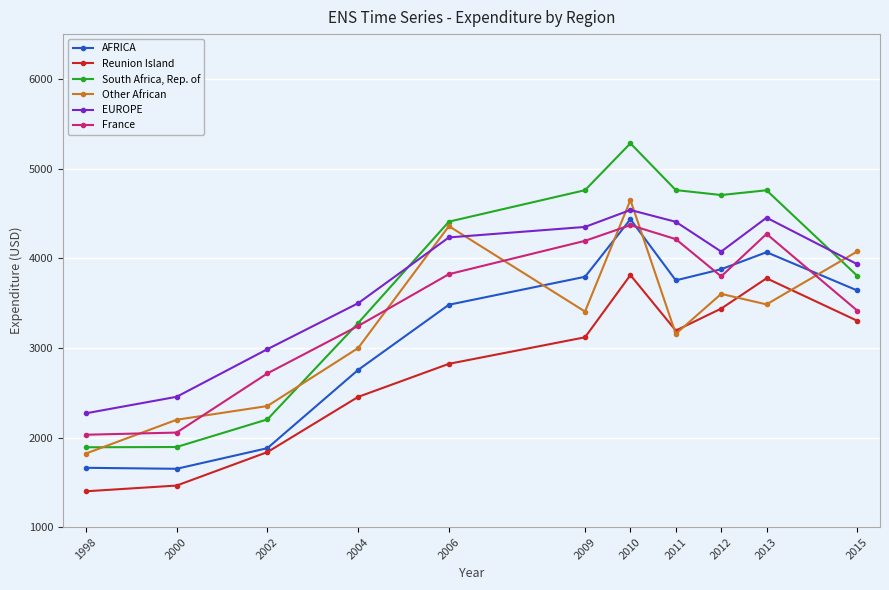

What are all the series names shown in the legend?

AFRICA, Reunion Island, South Africa, Rep. of, Other African, EUROPE, France